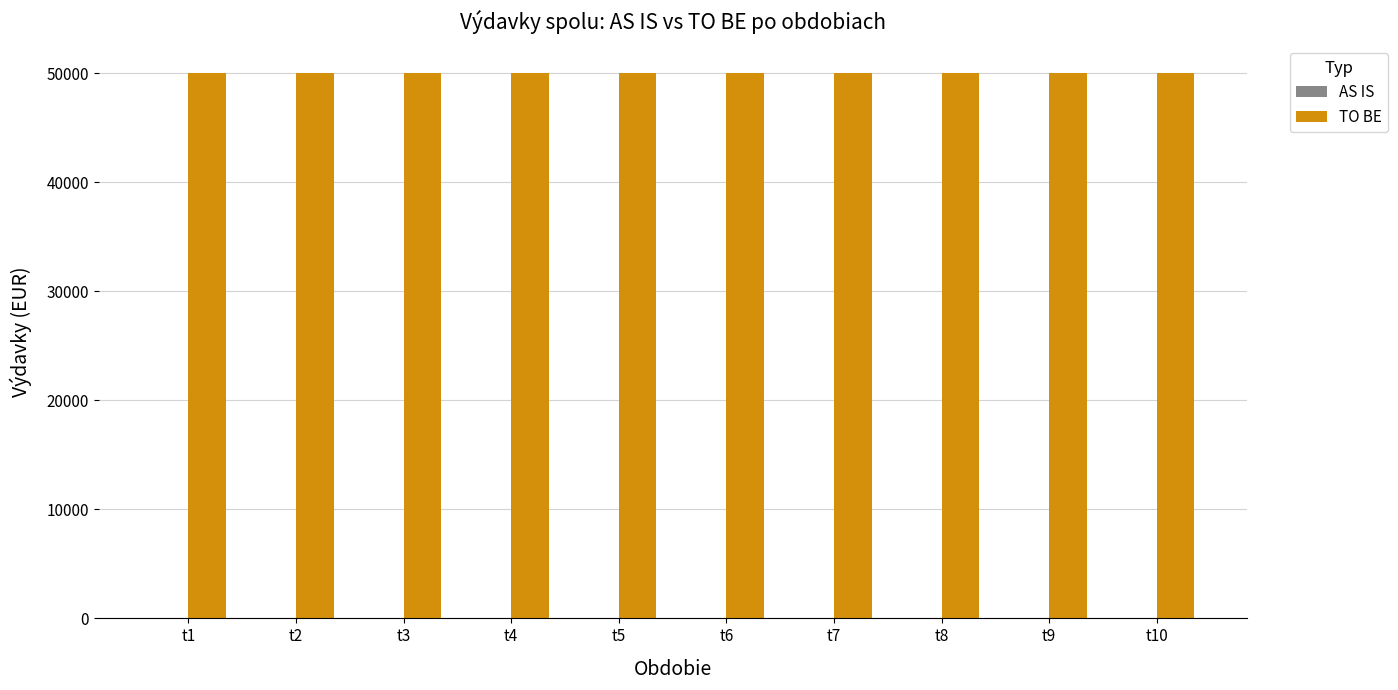

At how many categories does at least one series exceed 6302?

10